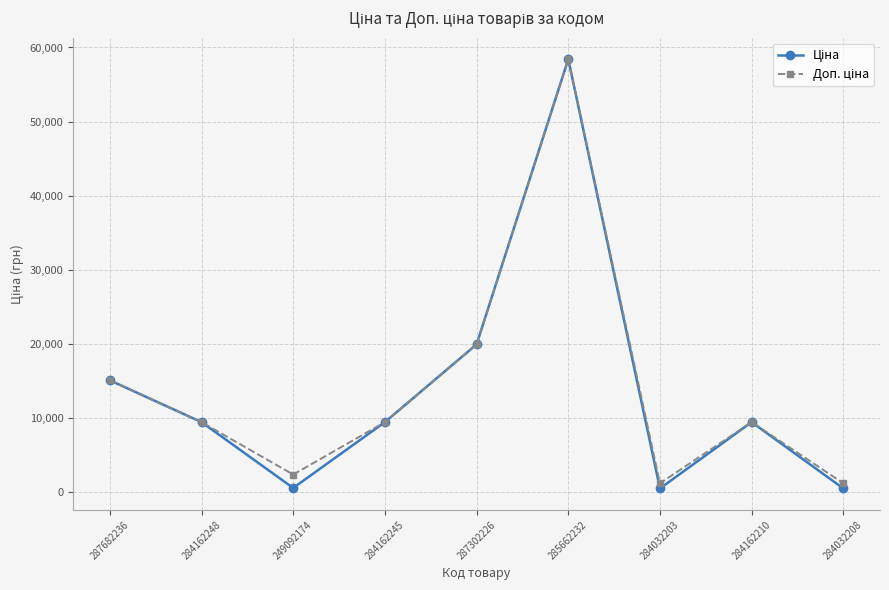

What is the label of the 3rd point from the right?

284032203